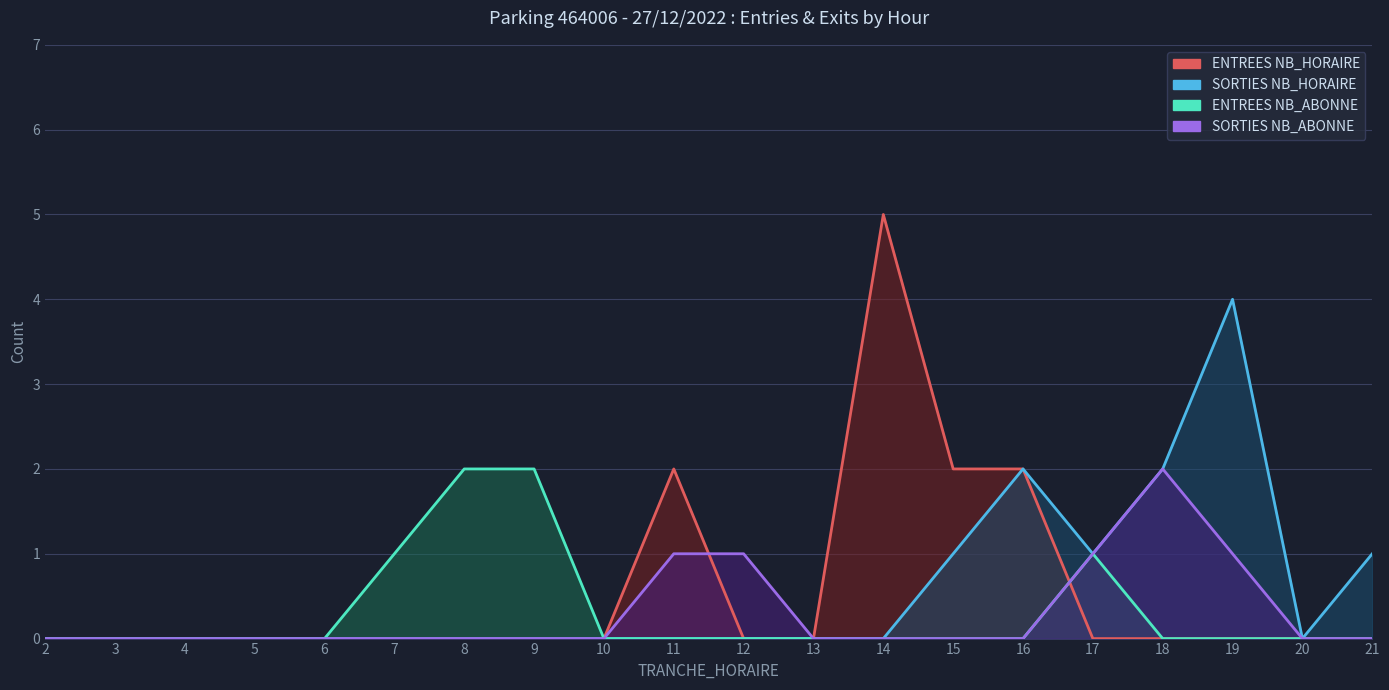

How many lines are shown in the chart?

4